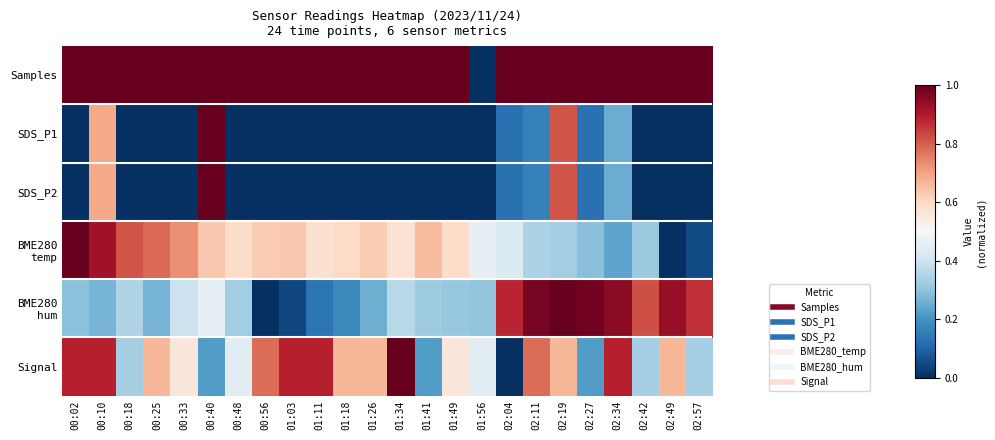

What is the spread (max minus min) of values at 00:48?

1.0